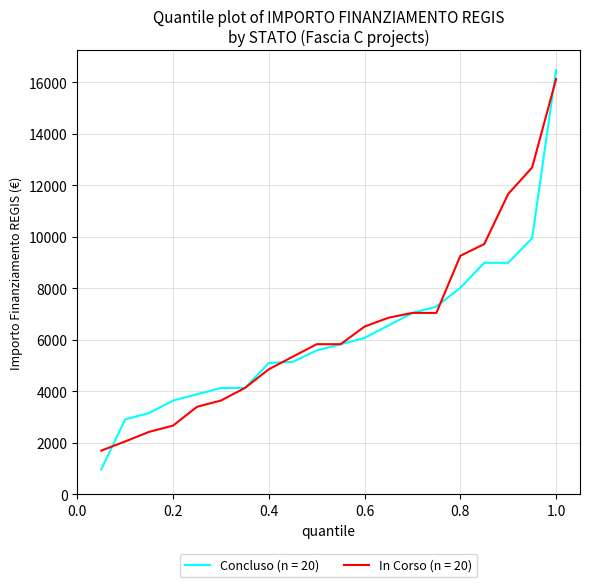

What is the lowest value of the Concluso (n = 20) series?

972